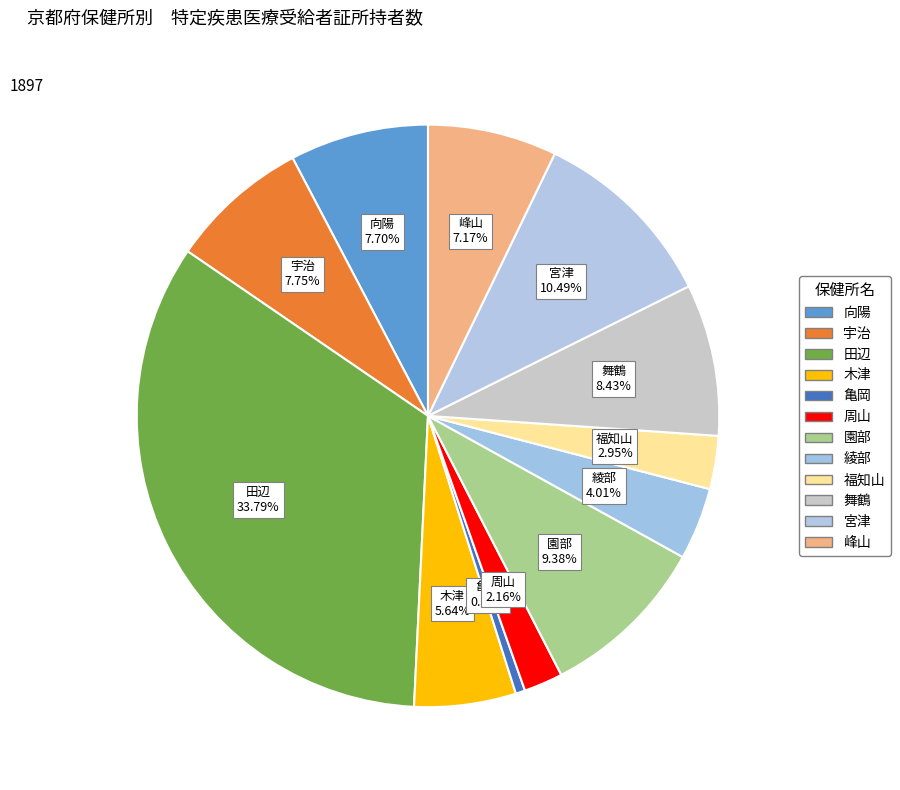

Is it true that 宇治 is 1% of the pie?

False